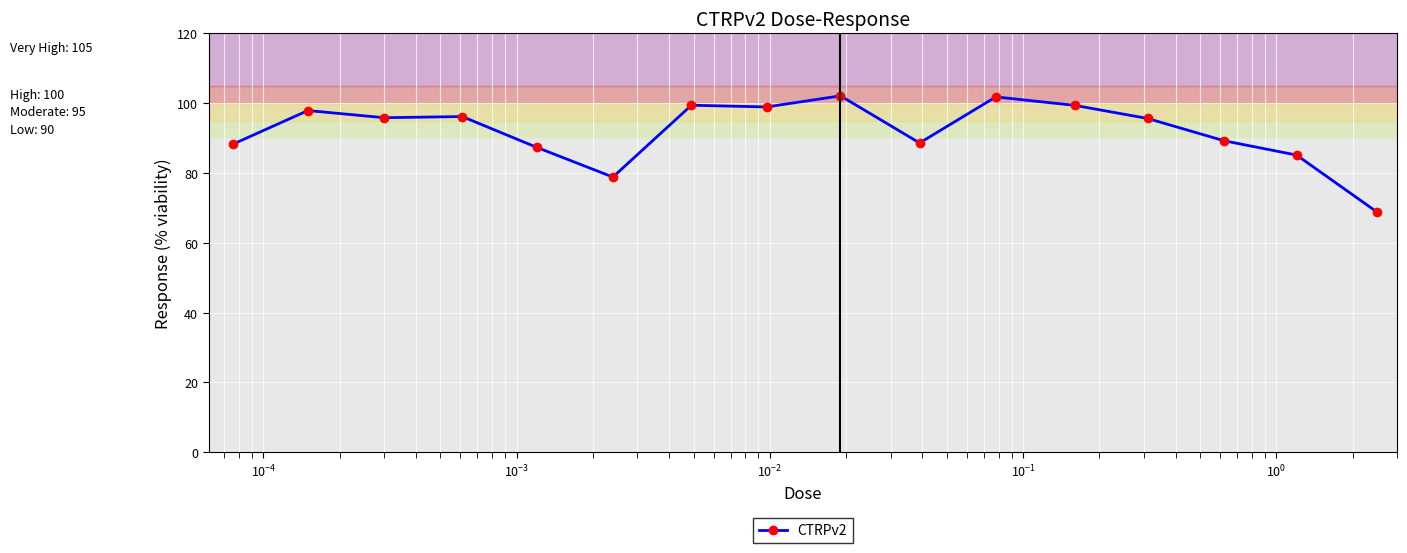

What is the smallest value displayed?

68.8